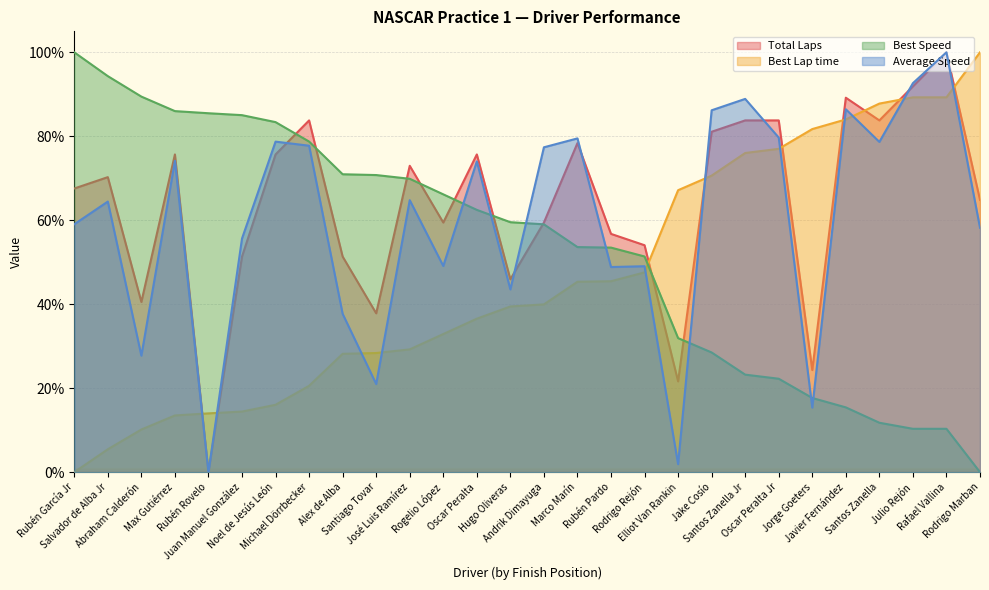

What is the label of the 27th point from the right?

Salvador de Alba Jr